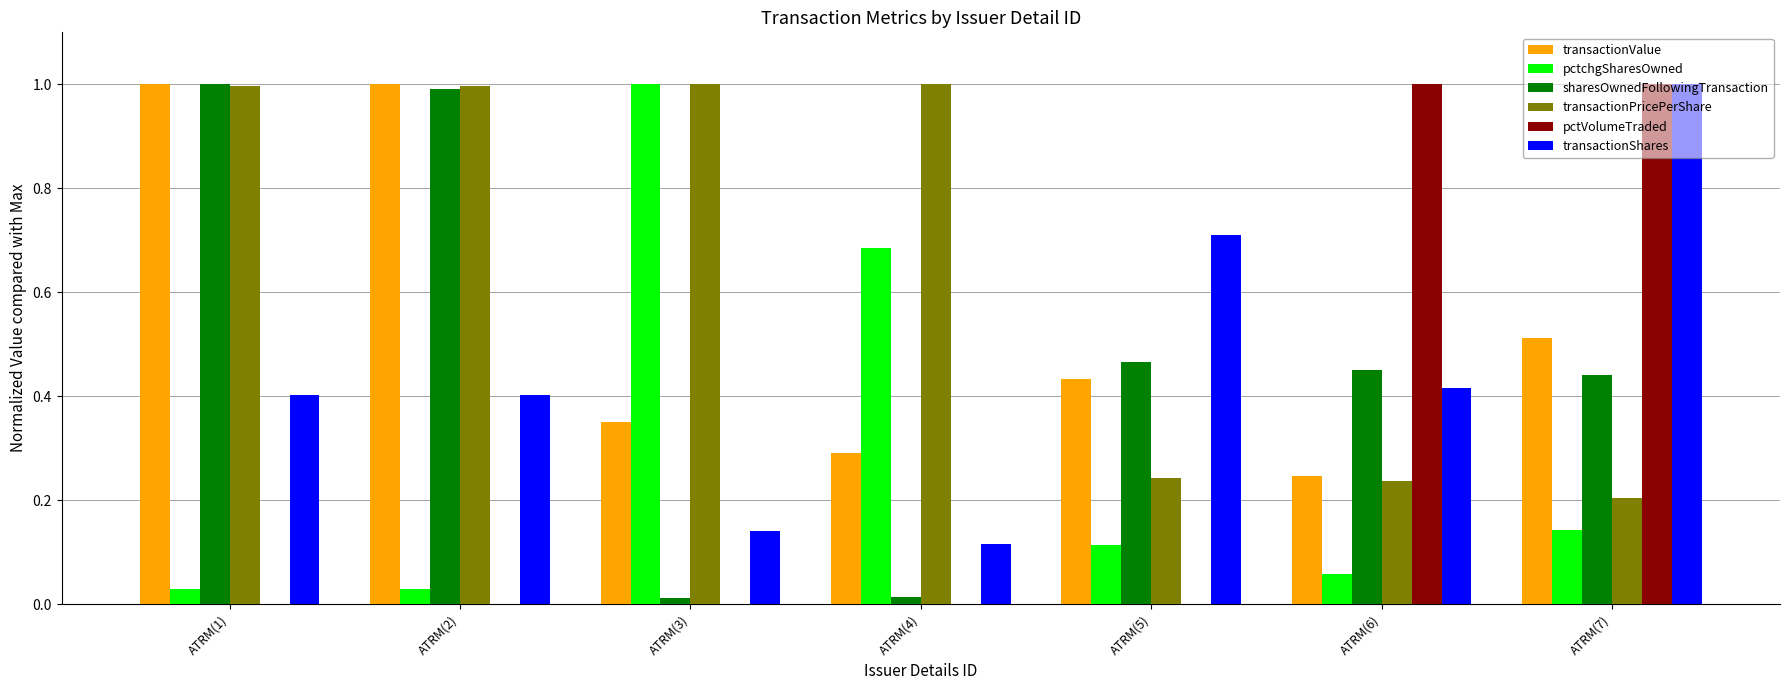

How many distinct data groups are displayed?

6